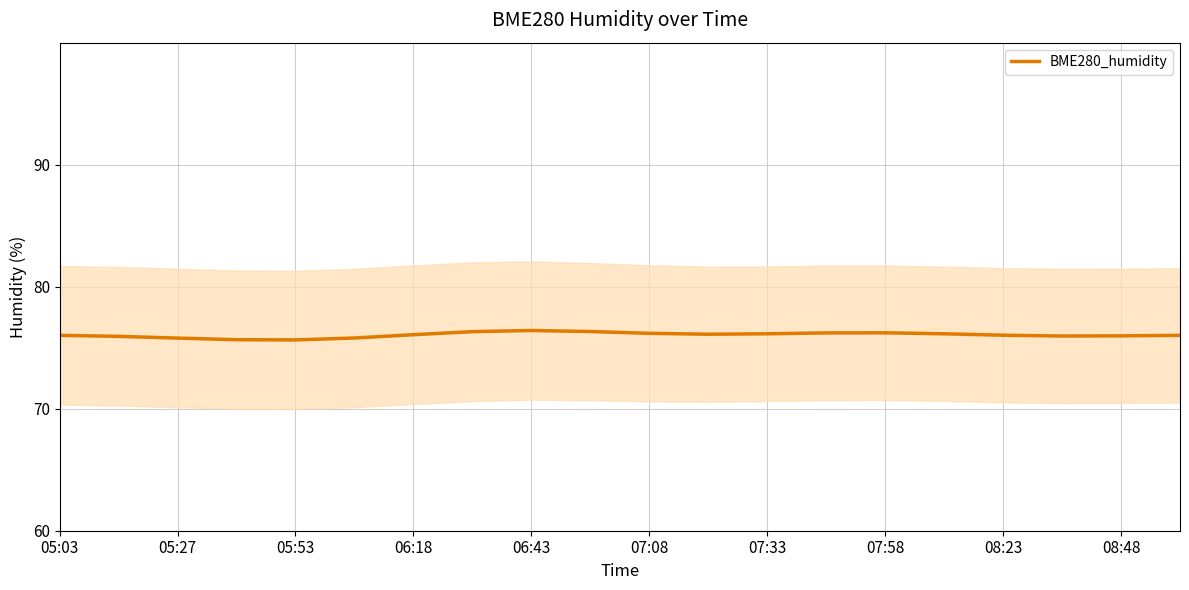

Count the number of categories in the chart.

20